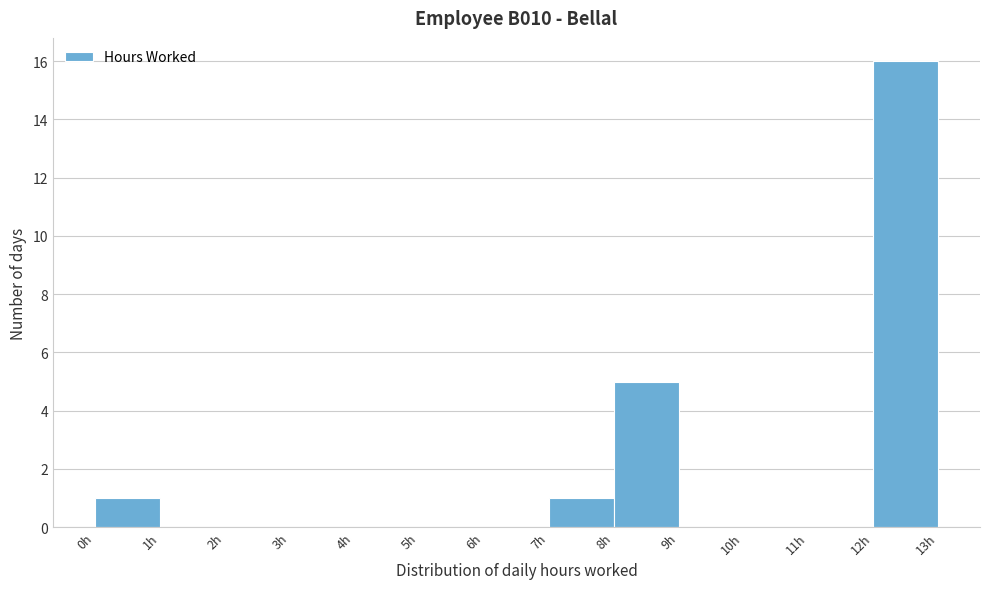

How tall is the bar that spans 8 to 9 on the x-axis? The values are not printed on the chart, so give them approximately, as read against the axis.

5